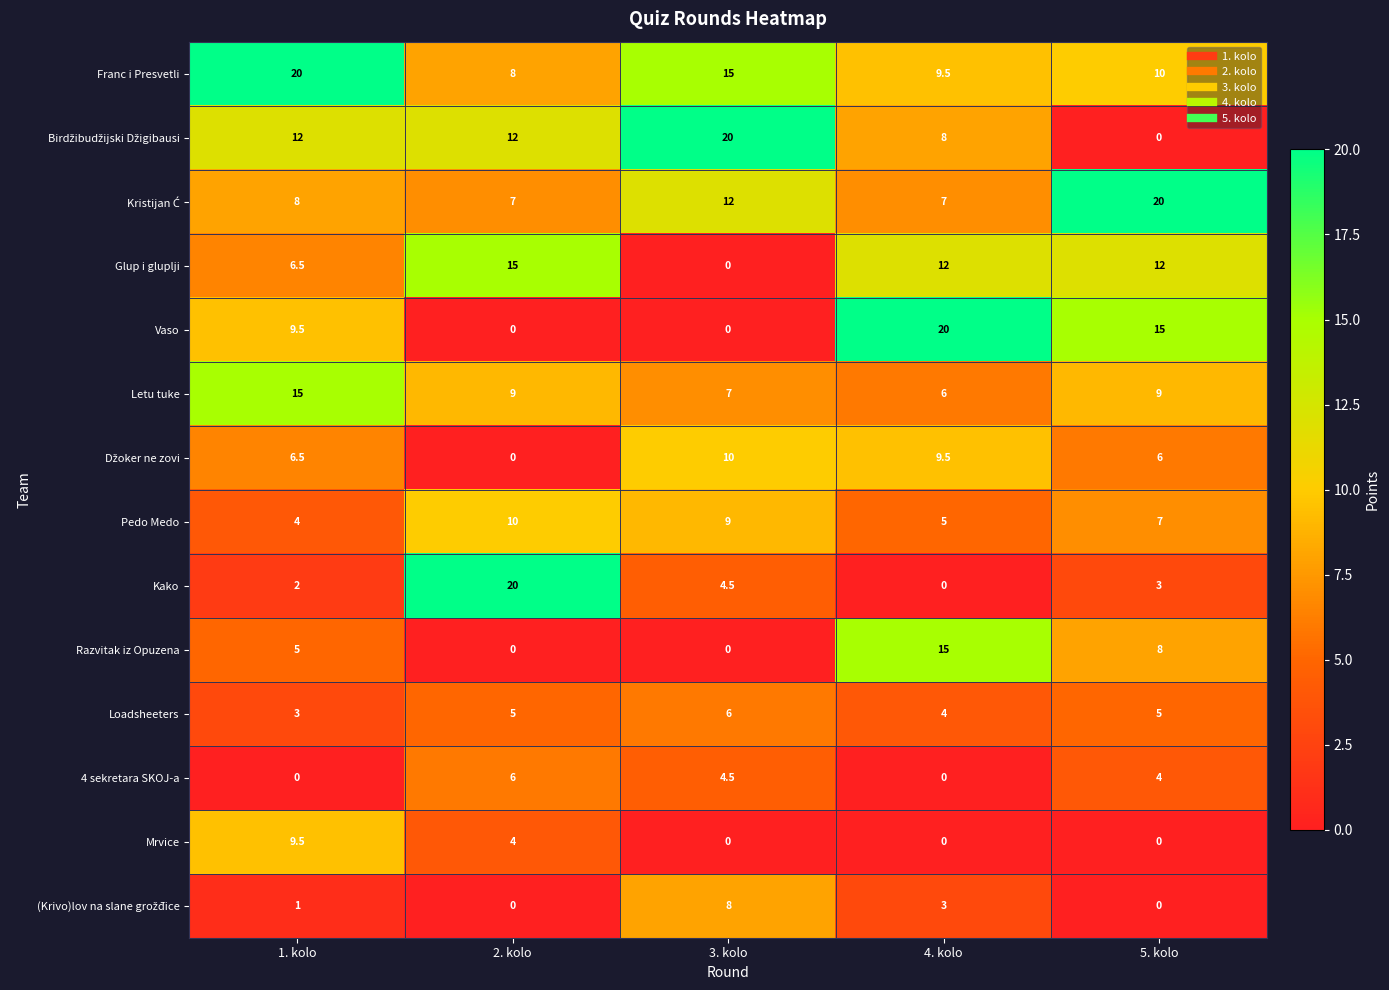

How many categories are shown in the chart?

5